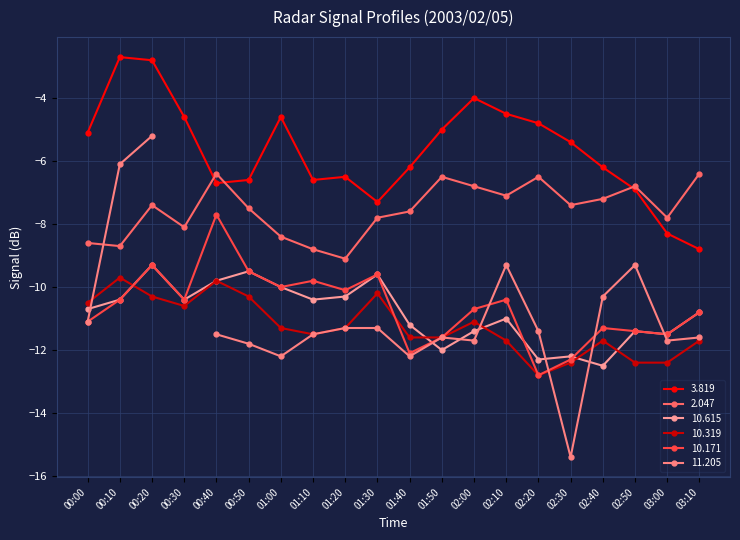

Is it true that 10.171 equals -9.3 at 00:20?

True